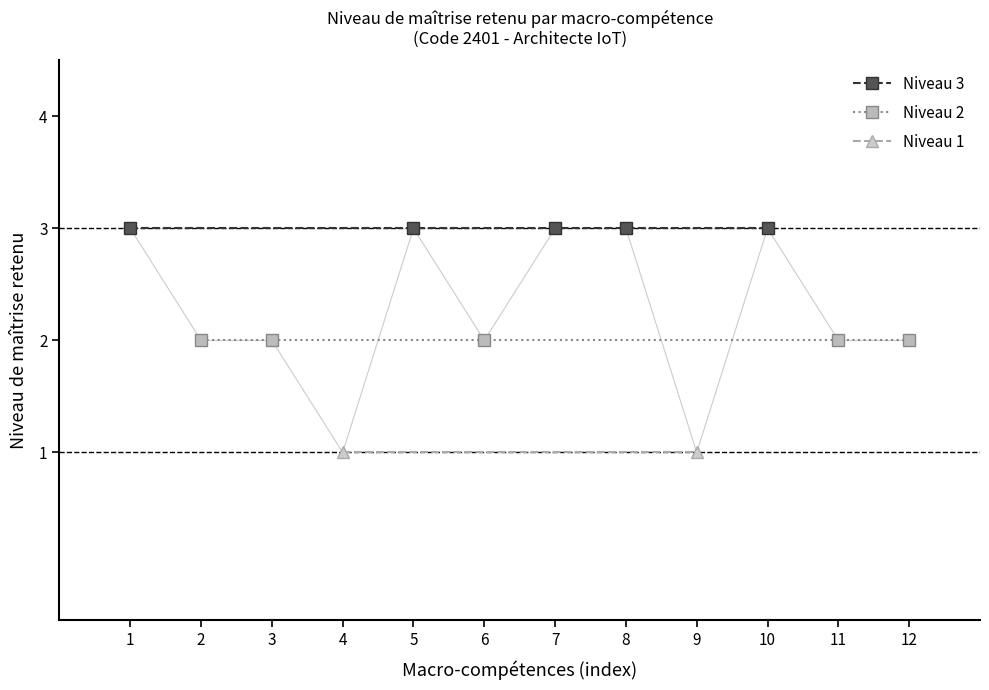

What is the difference between the second highest and minimum values?

2